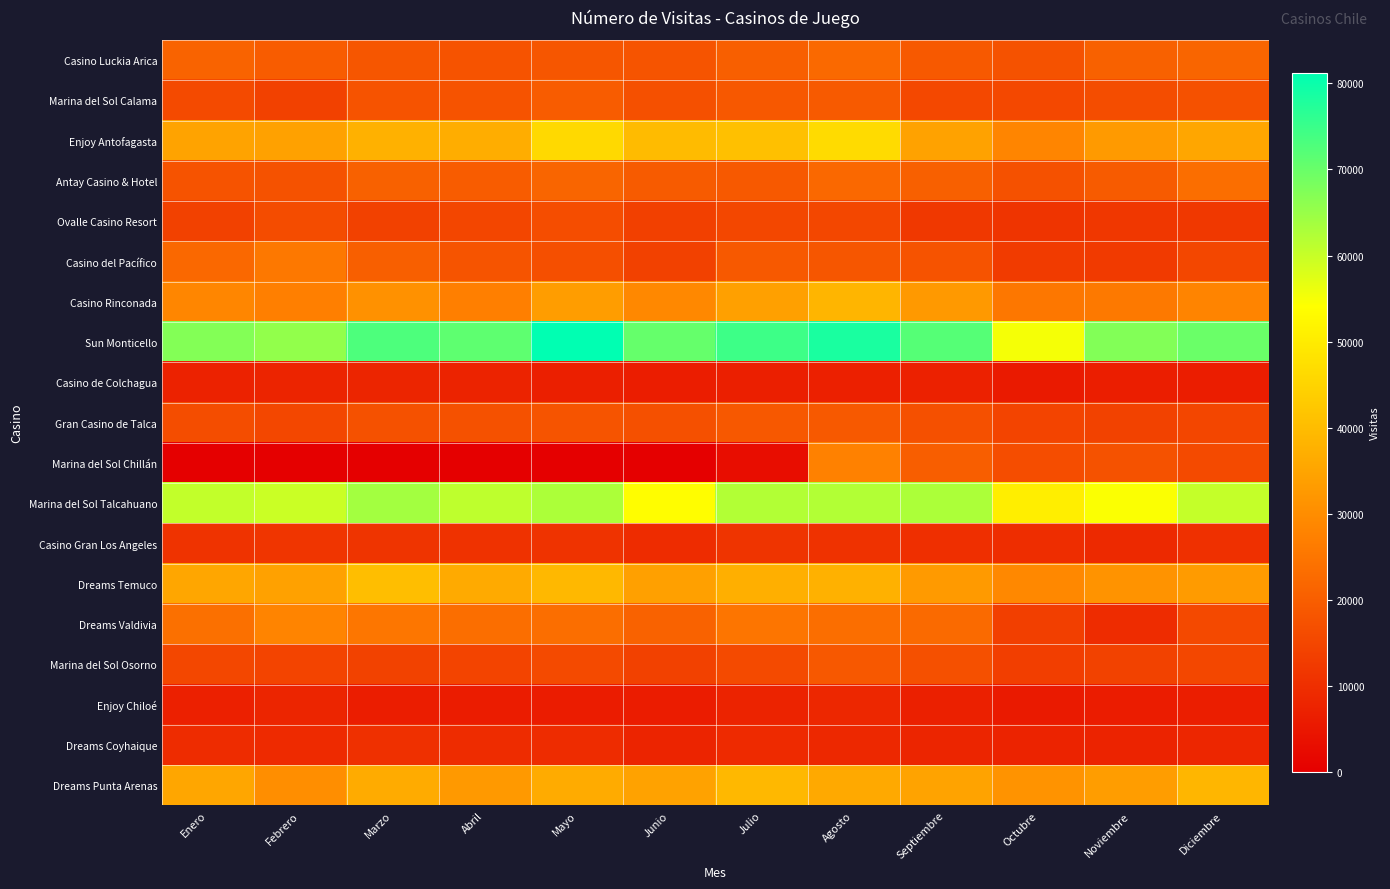

What is the total value across all series at Agosto?

520361